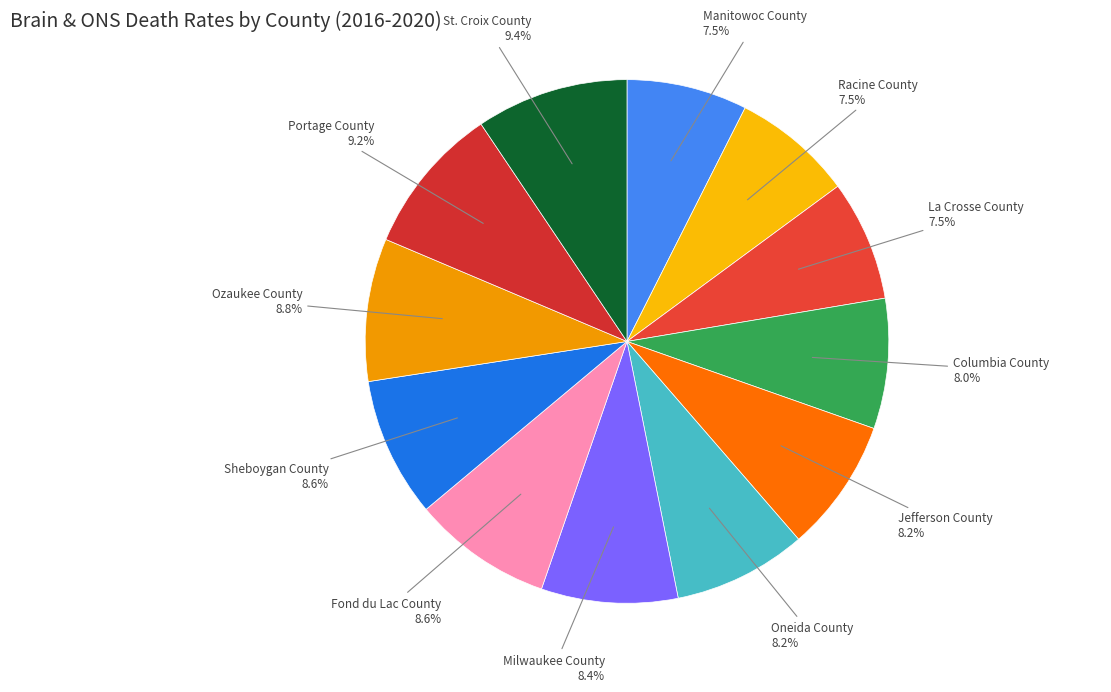

Count the number of slices in the pie.

12